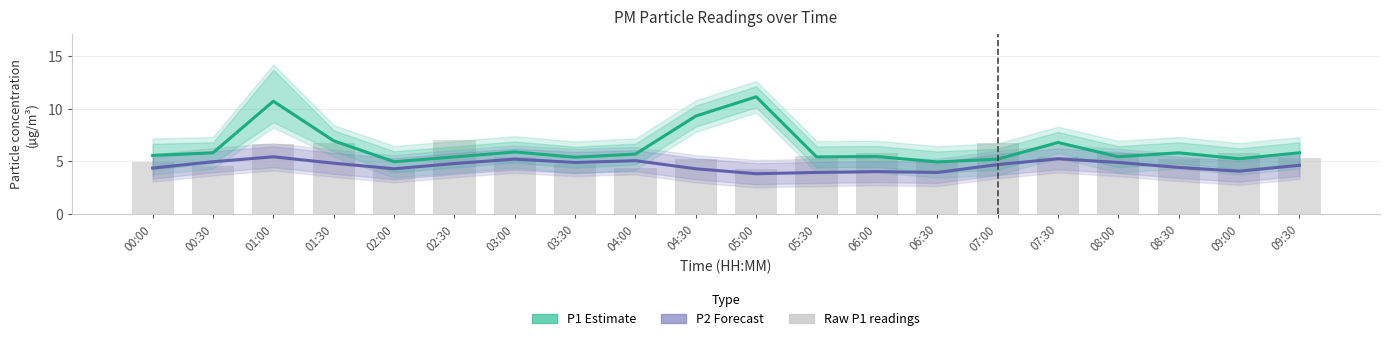

Rank the categories by Raw P1 readings value from highest to lowest.

02:30, 07:00, 01:30, 01:00, 06:00, 08:00, 09:00, 05:30, 07:30, 03:00, 09:30, 08:30, 04:30, 00:00, 06:30, 03:30, 00:30, 04:00, 02:00, 05:00